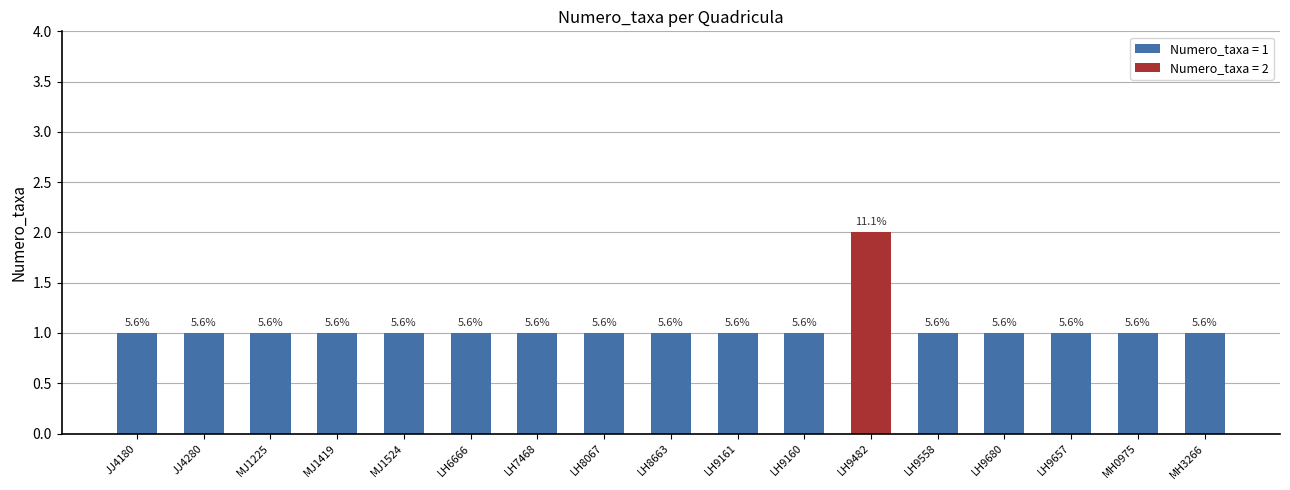

Does the chart contain any negative values?

No